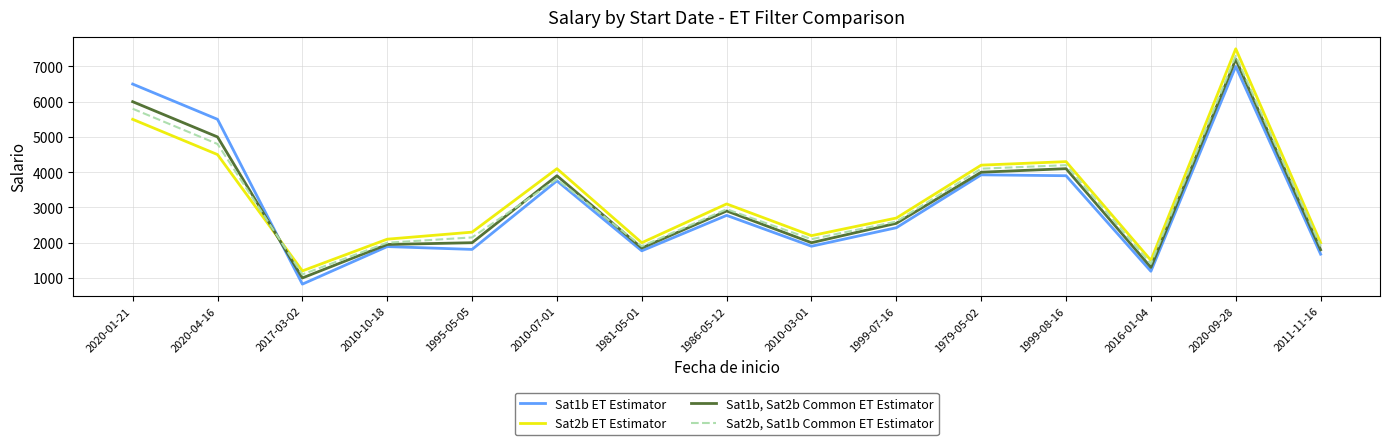

What is the sum of the Sat2b ET Estimator values at 1986-05-12 and 2020-09-28?

10600